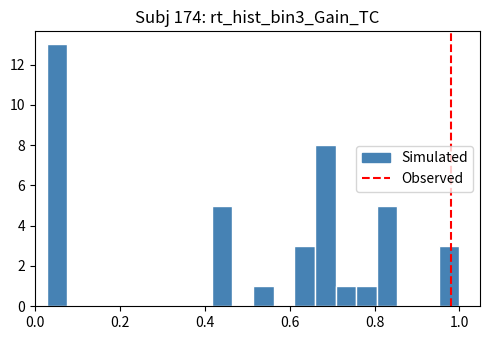

Around what value on the x-axis is the tallest bar? Give the approximate position of its centre, as read against the axis.

0.06